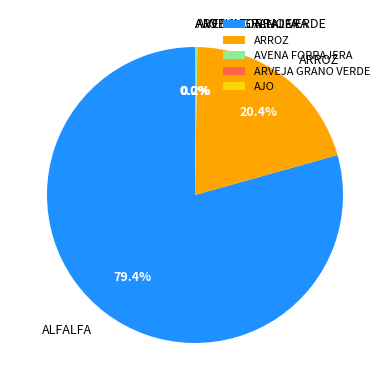

Which category accounts for the majority?

ALFALFA